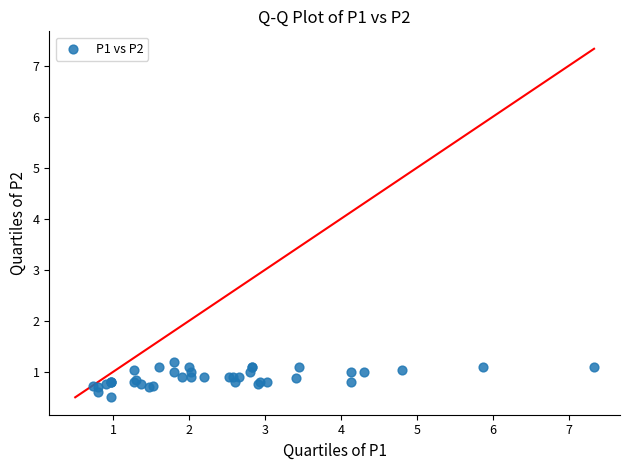

What Y value in the scatter plot is closest to 0?

0.5